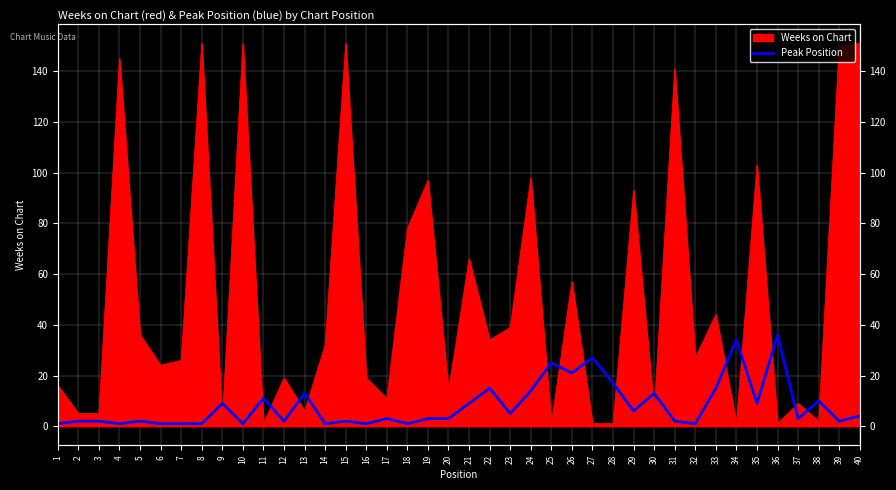

Between 3 and 35, which is larger?

35